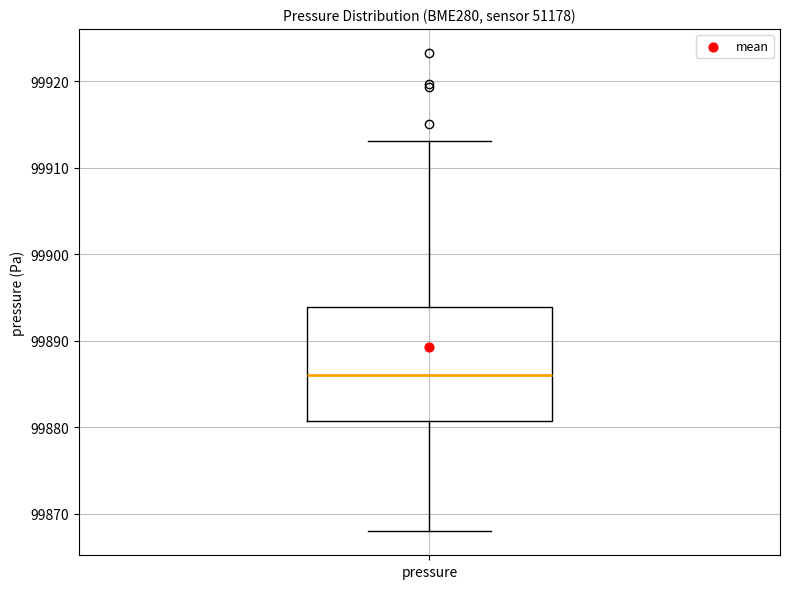

Read this box plot against the y-axis: the position of the median line, the range covered by the box, and the ends of both whiskers. The values are not printed on the chart, so give them approximately, as read against the axis.

median 99886, box 99881 to 99894, whiskers 99868 to 99913